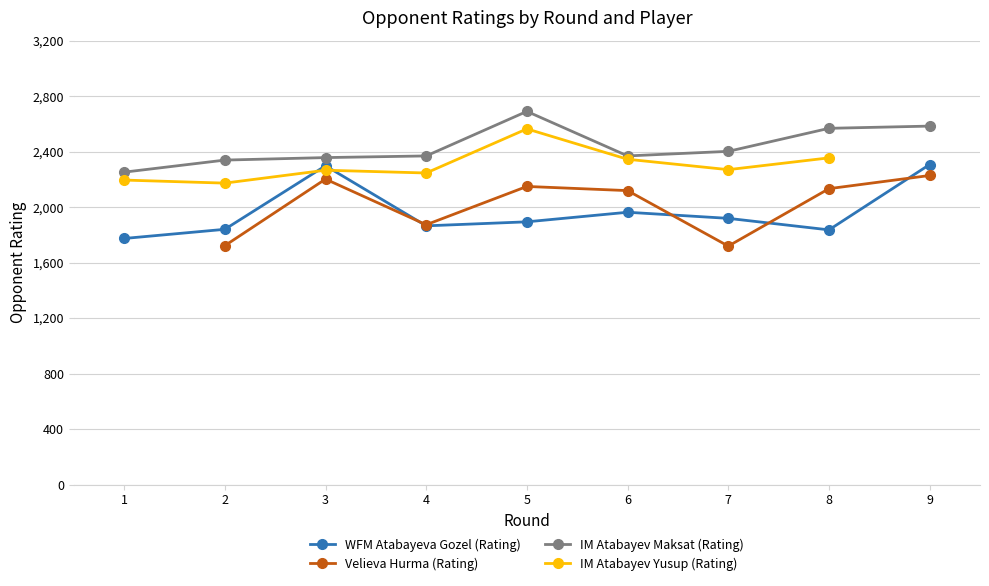

In WFM Atabayeva Gozel (Rating), how many points are higher than both neighbors (excluding endpoints)?

2